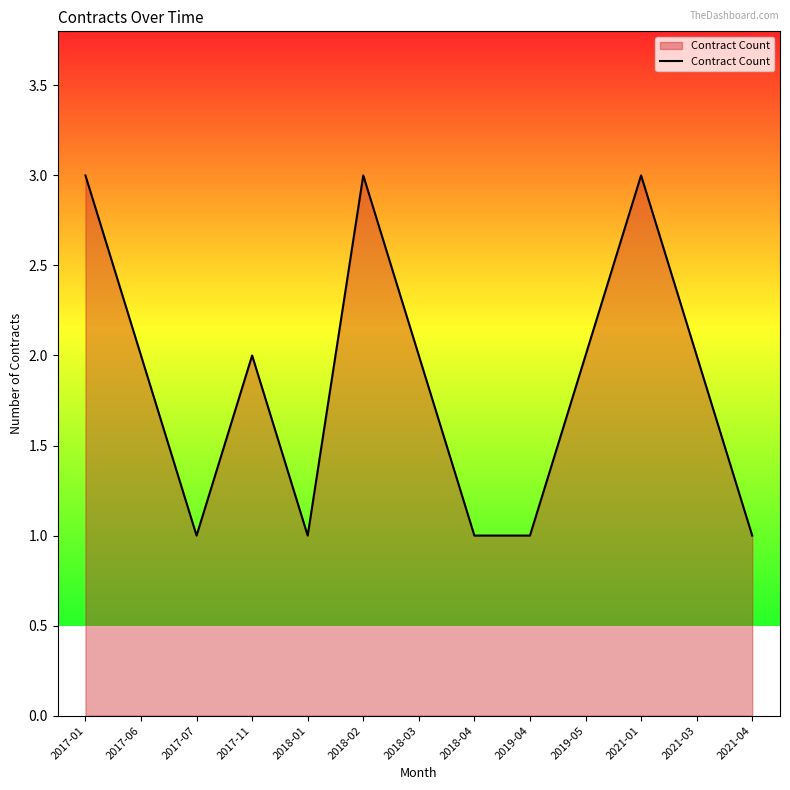

What is the greatest value displayed?

3